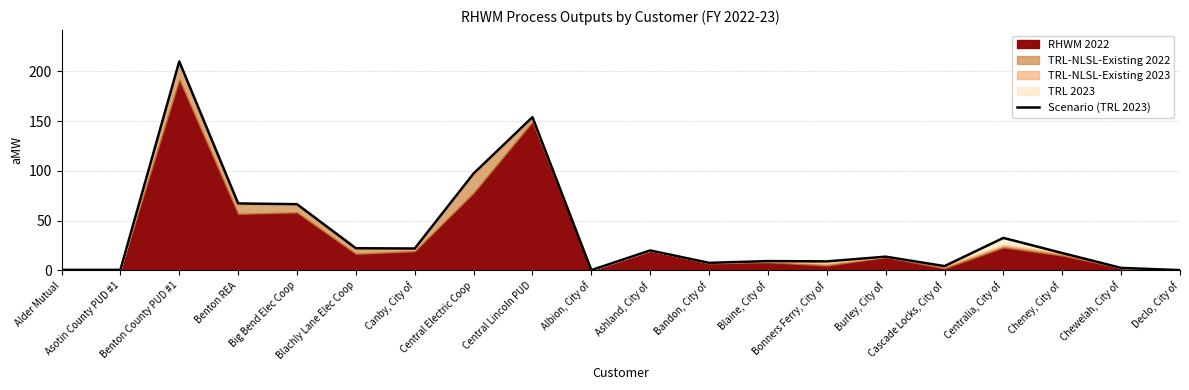

Reading left to right, list all the values displayed in this chart.

Alder Mutual=0.6	Asotin County PUD #1=0.6	Benton County PUD #1=210.0	Benton REA=67.4	Big Bend Elec Coop=66.6	Blachly Lane Elec Coop=22.3	Canby, City of=22.1	Central Electric Coop=97.4	Central Lincoln PUD=154.0	Albion, City of=0.4	Ashland, City of=20.1	Bandon, City of=7.7	Blaine, City of=9.4	Bonners Ferry, City of=9.1	Burley, City of=13.9	Cascade Locks, City of=4.4	Centralia, City of=32.7	Cheney, City of=17.5	Chewelah, City of=2.6	Declo, City of=0.4